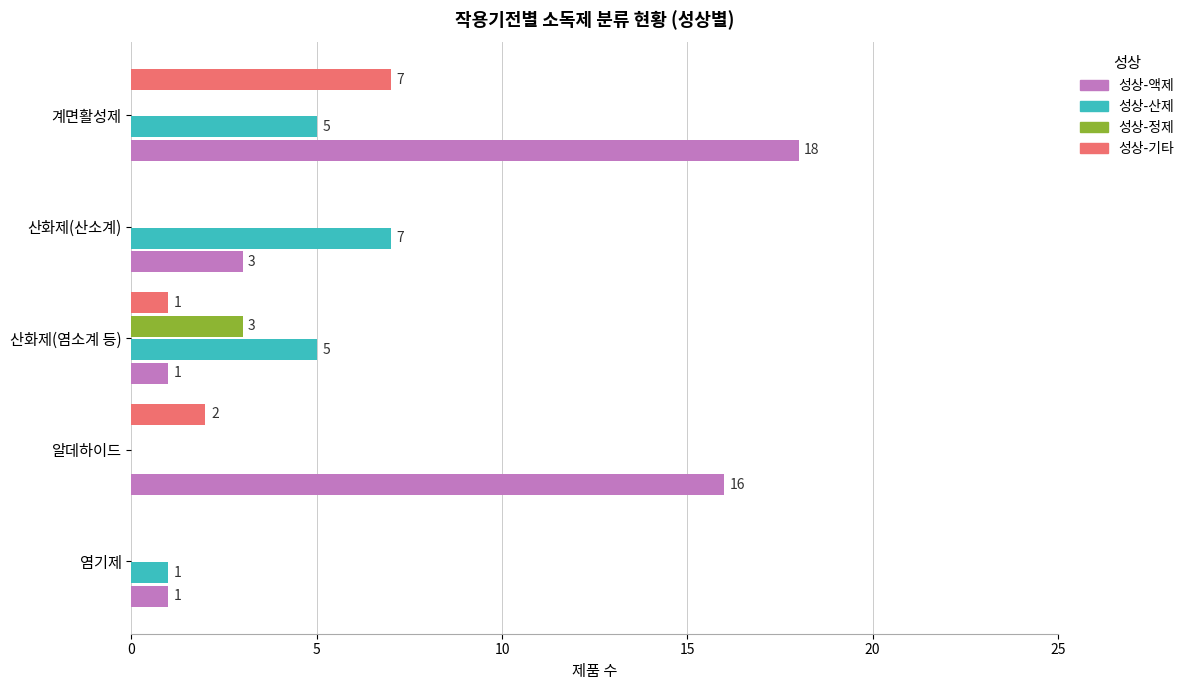

Is the value of 성상-기타 at 알데하이드 greater than the value of 성상-산제 at 계면활성제?

No